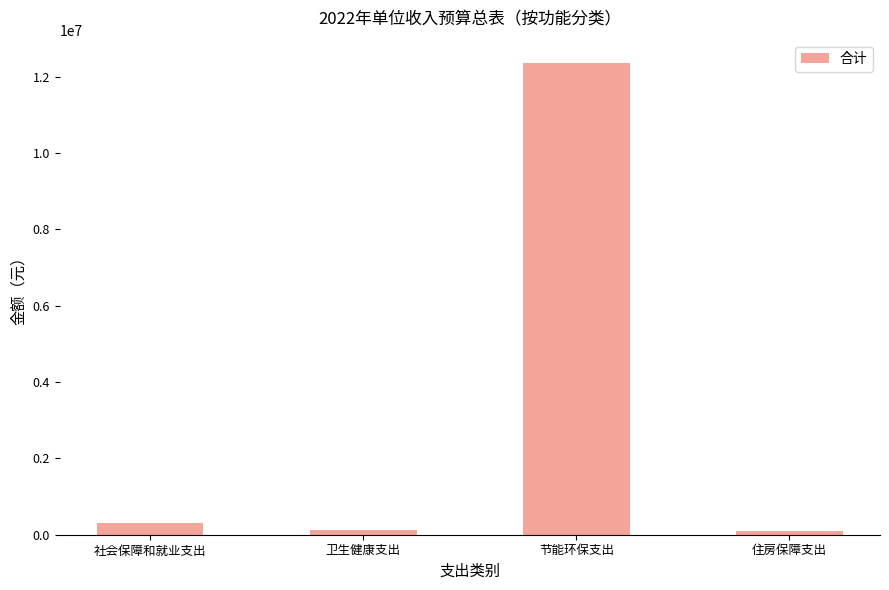

What is the ratio of the value at 社会保障和就业支出 to the value at 卫生健康支出?

2.3